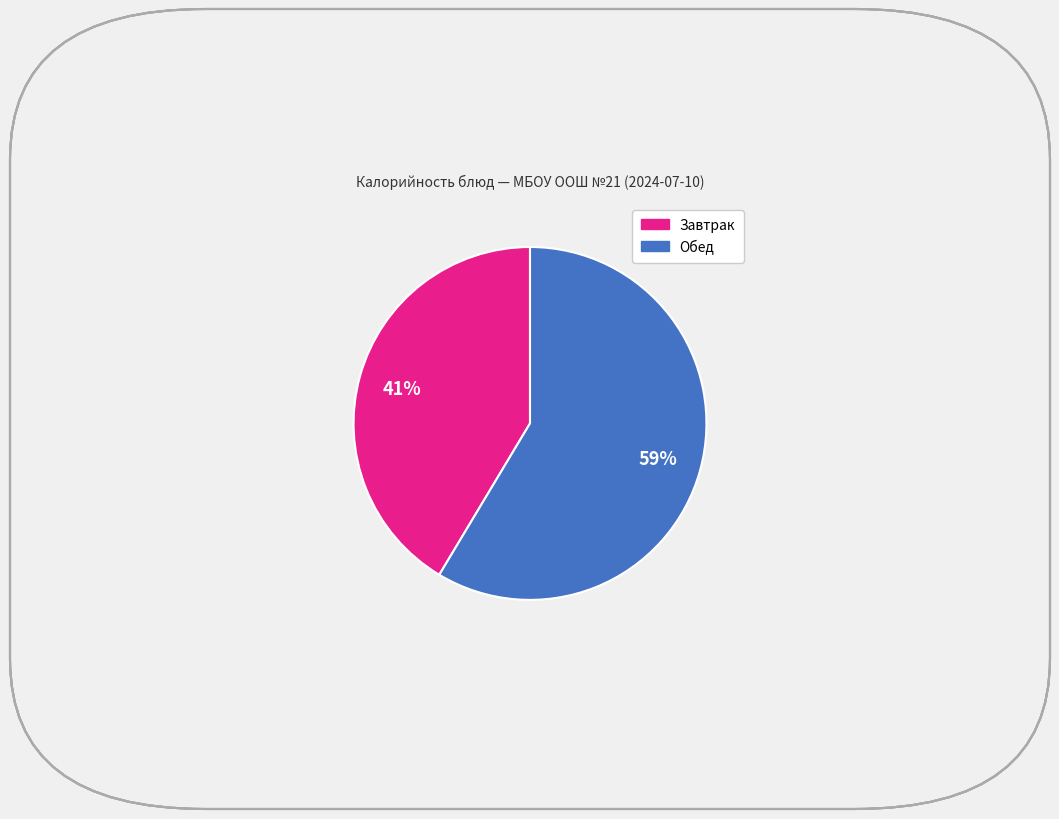

Does any single category account for the majority?

Yes